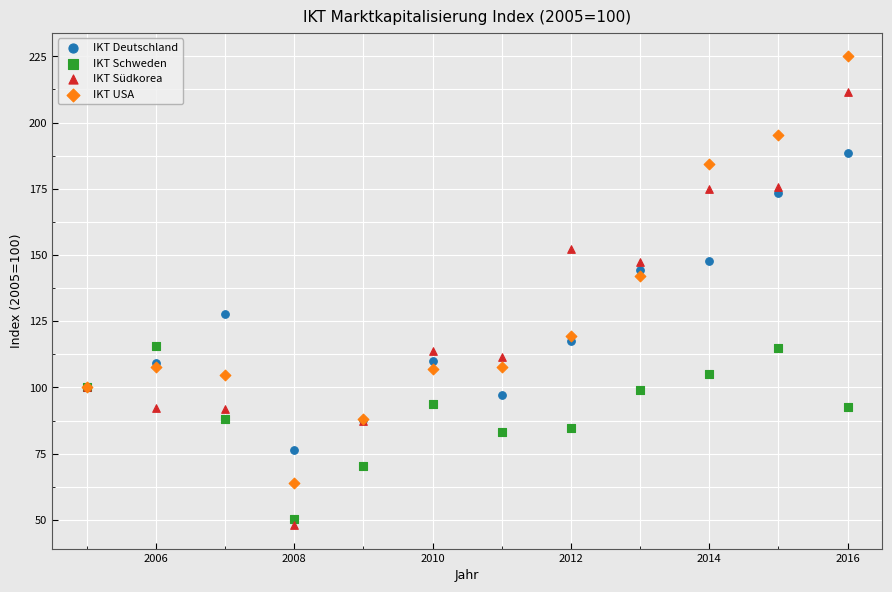

Which series has the largest Y range (max minus min)?

IKT Südkorea